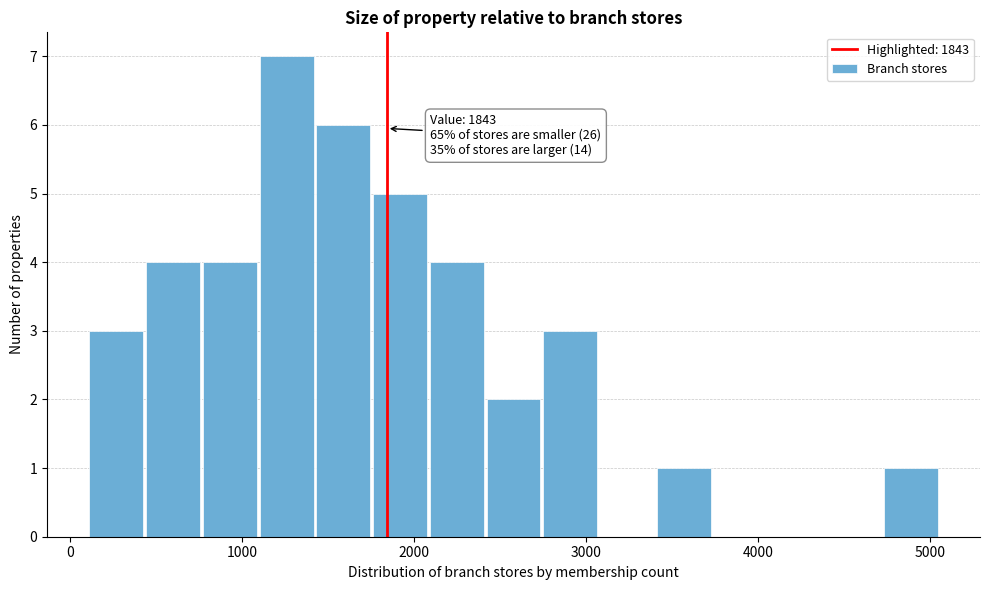

Read against the x-axis, roughly where is the centre of the tallest bar?

1300